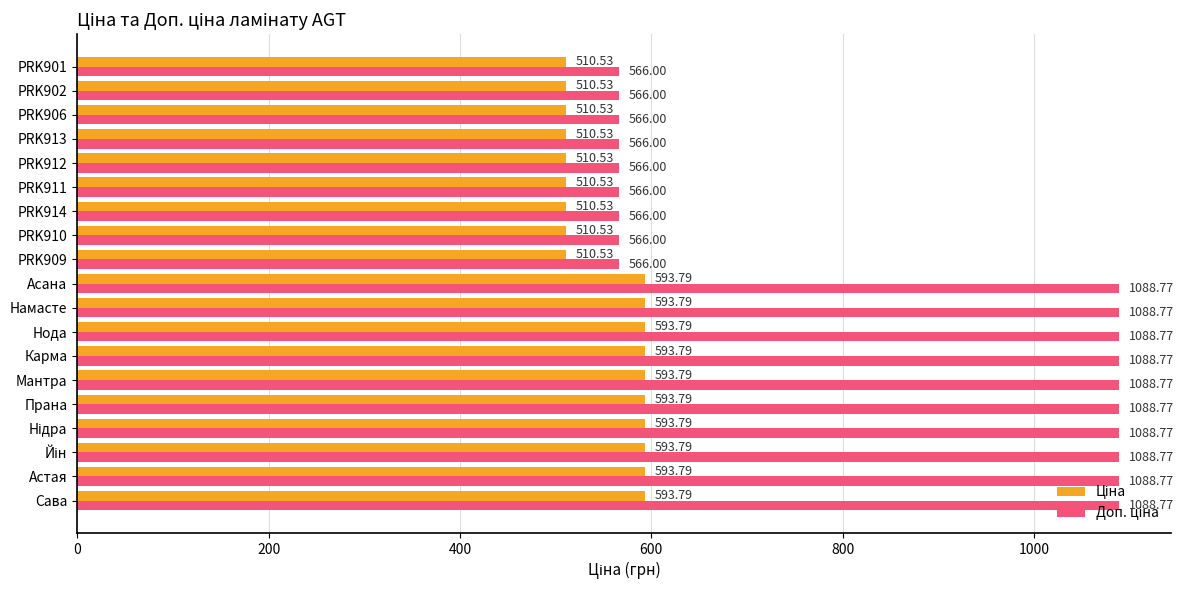

What is the spread (max minus min) of values at PRK914?

55.5